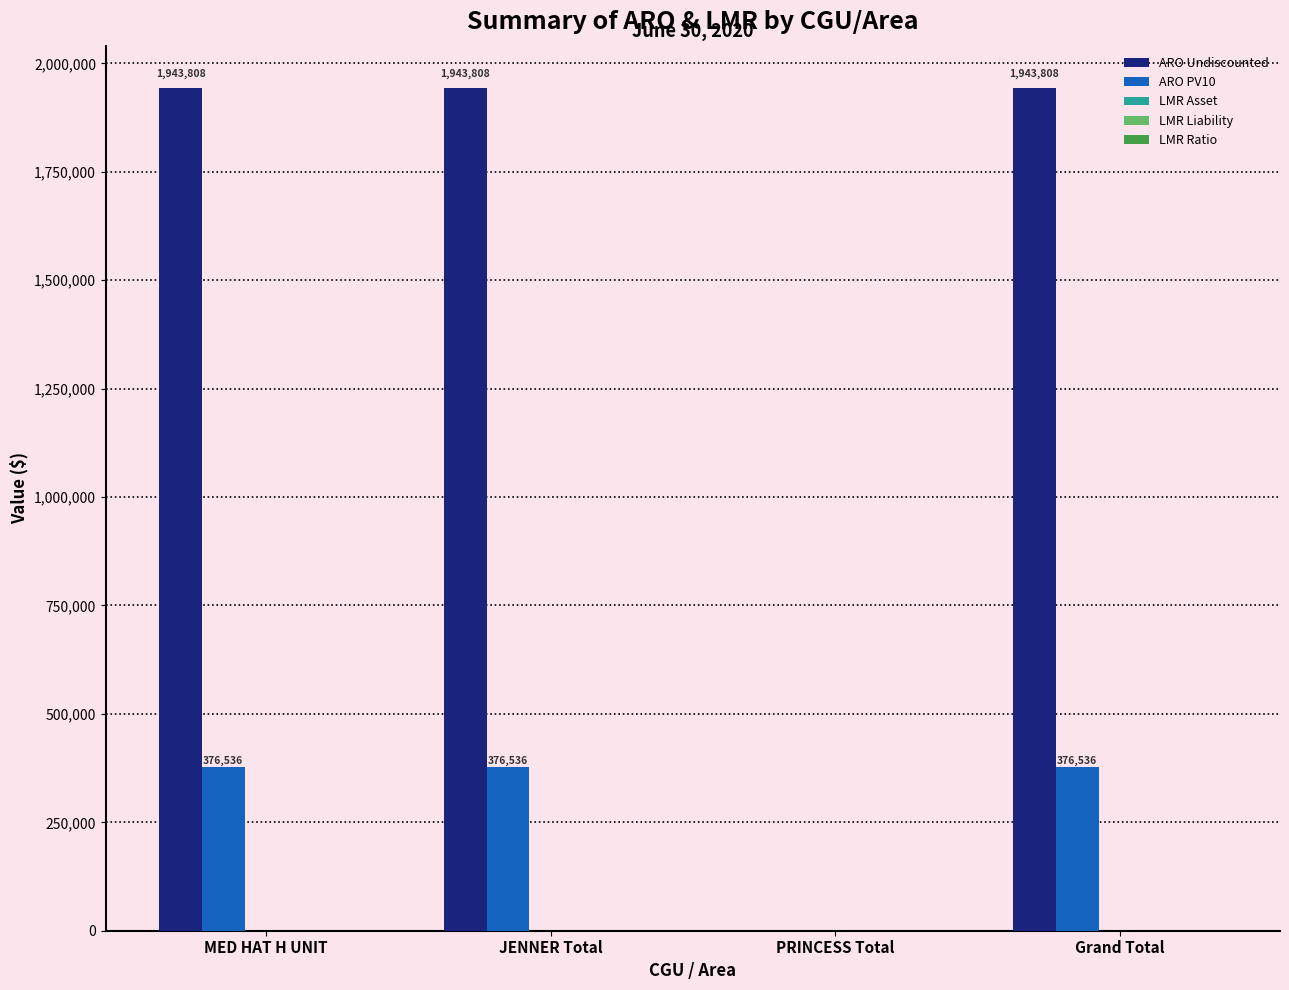

Count the number of data series in this chart.

2